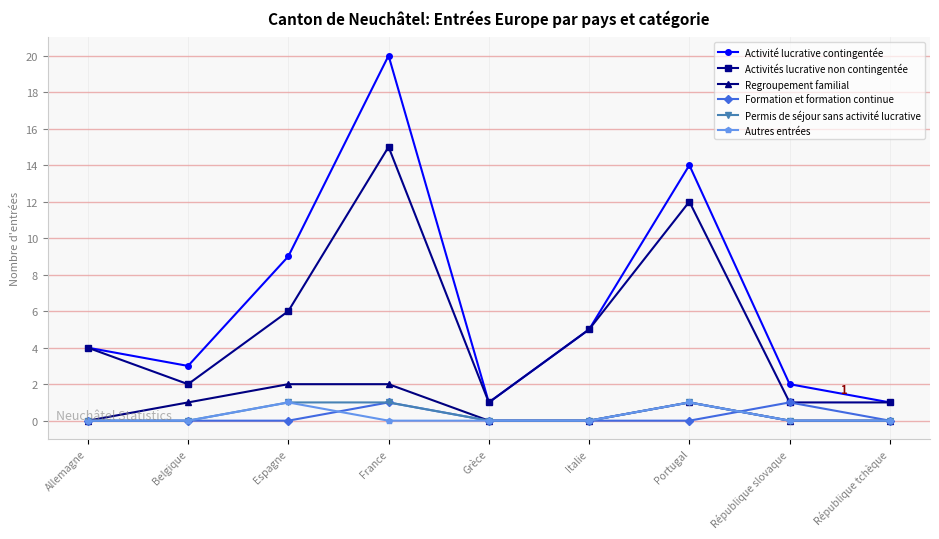

What is the total value across all series at Portugal?

29